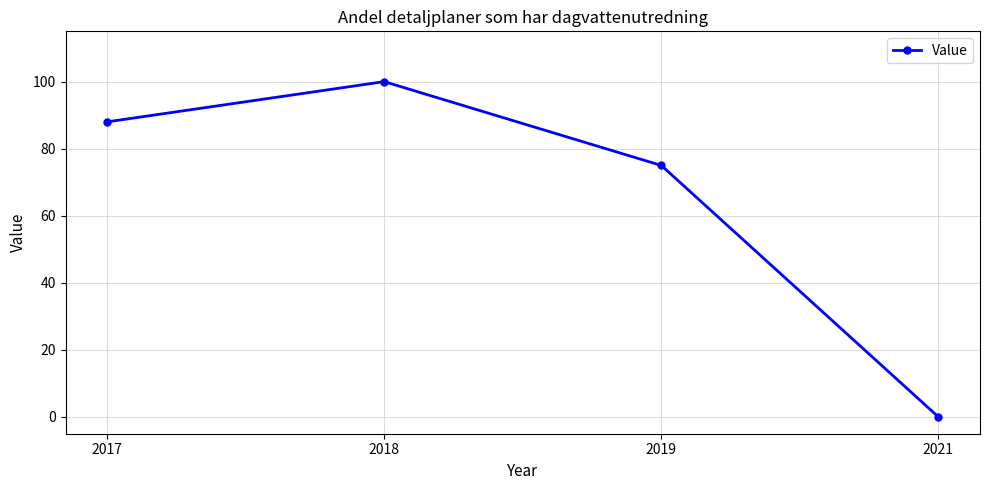

At which label is the value closest to 50?

2019